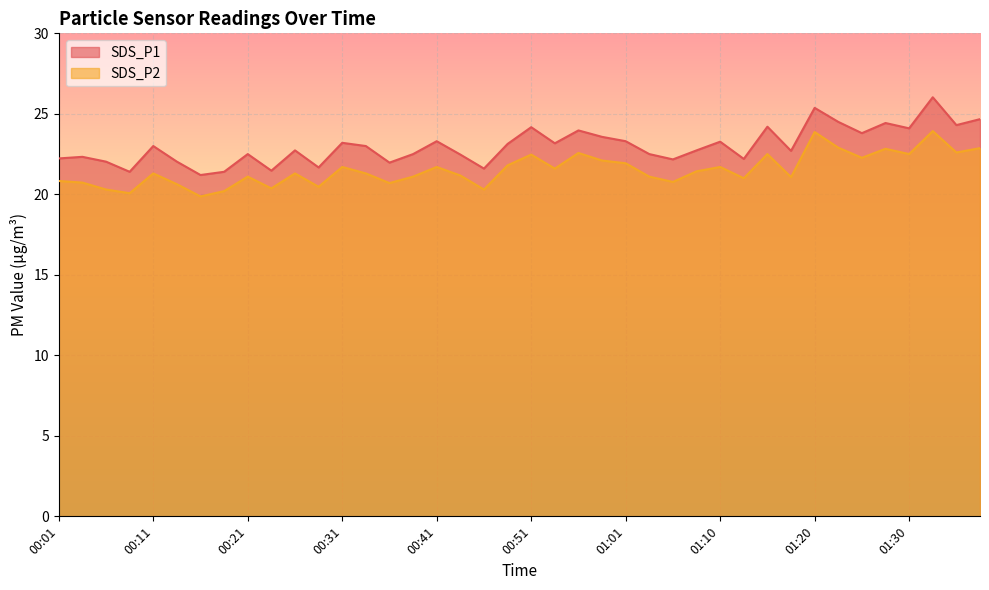

What is the total value across all series at 00:26?

44.0